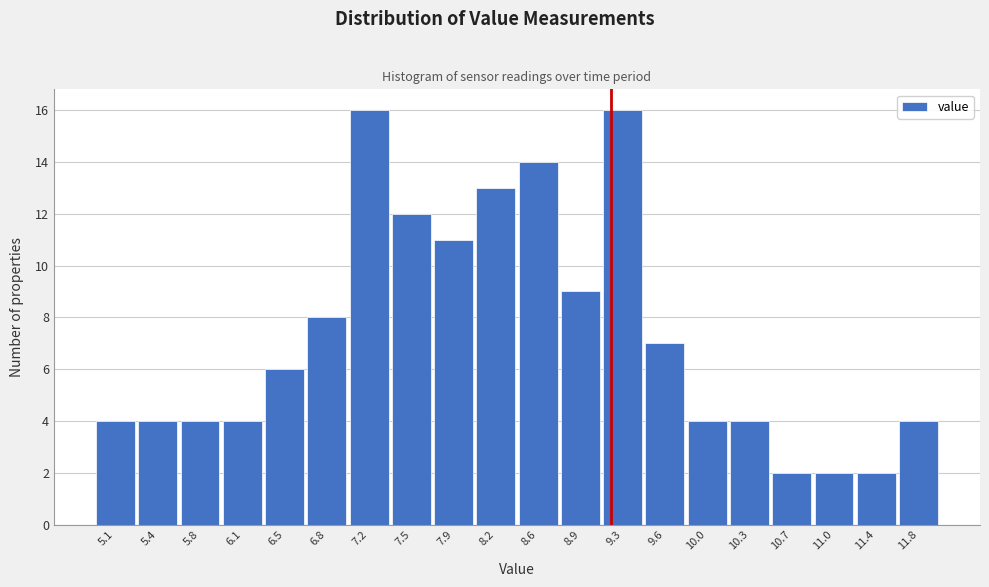

Reading right to left, extract all data points from this chart.

4	2	2	2	4	4	7	16	9	14	13	11	12	16	8	6	4	4	4	4